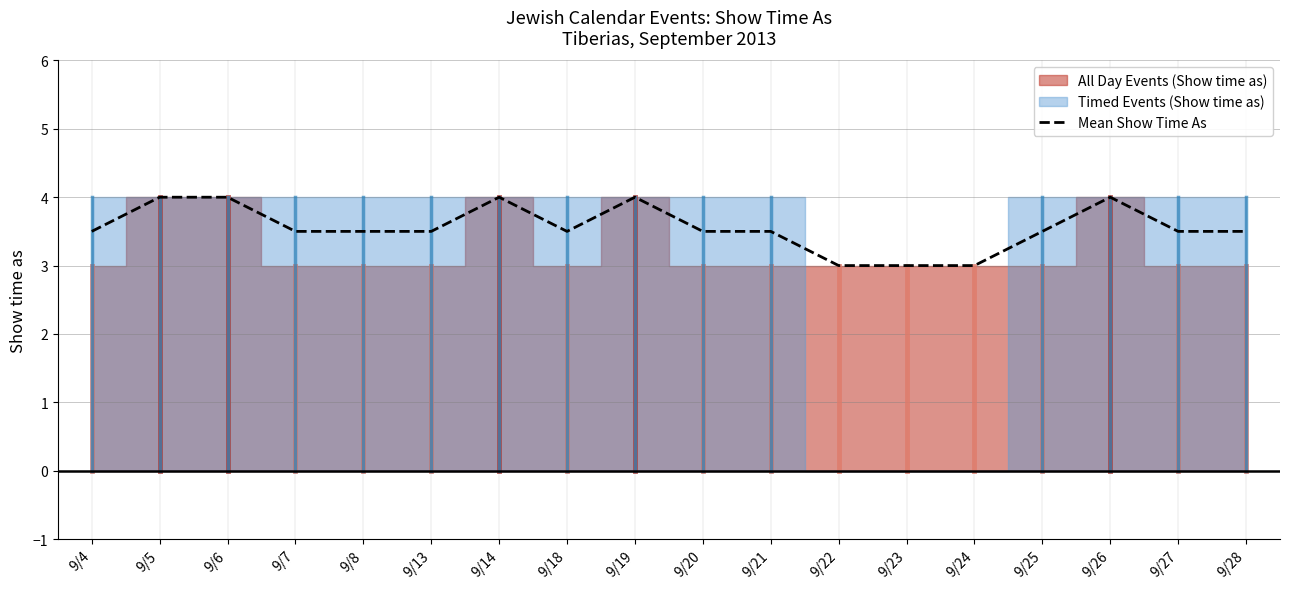

How many points are higher than both their immediate neighbors (excluding endpoints)?

3